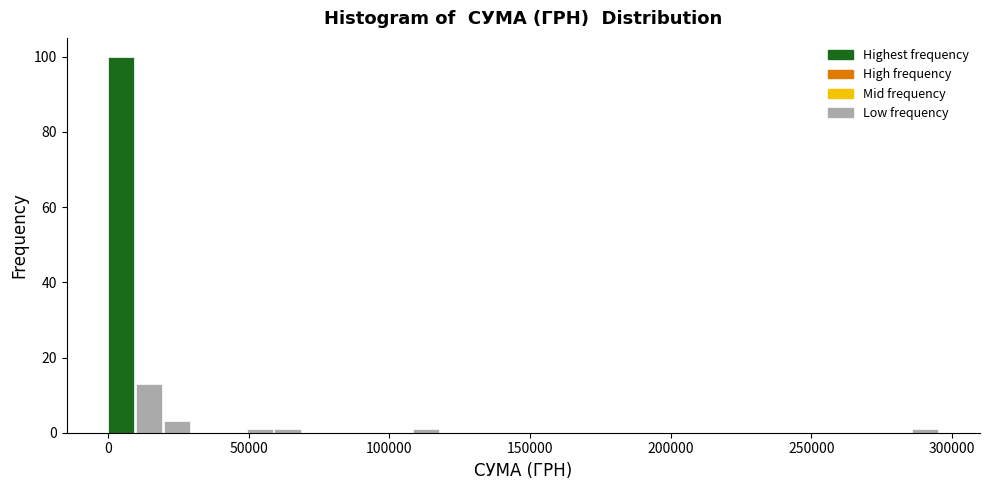

Read against the x-axis, roughly where is the centre of the tallest bar?

5000